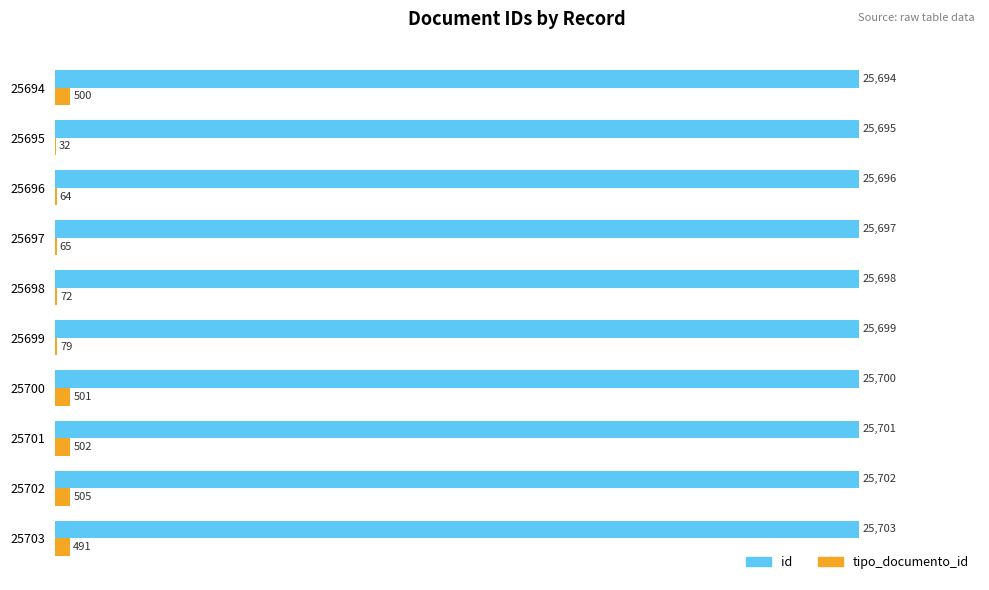

Count the number of categories in the chart.

10